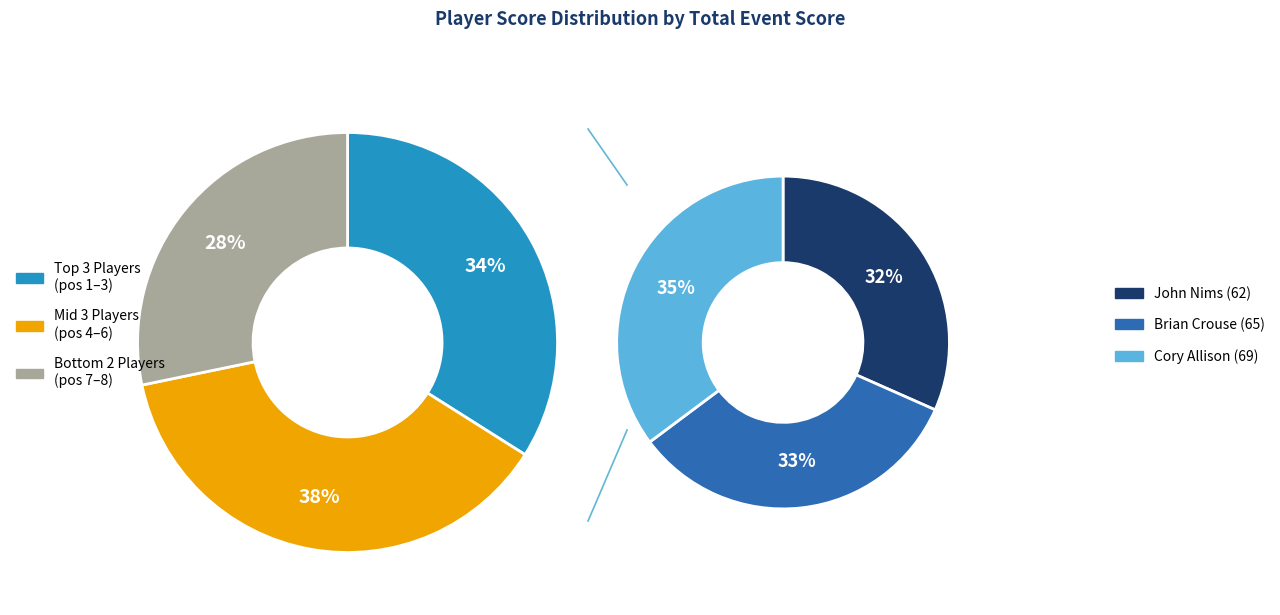

Does Cale Heath account for over 50% of the chart?

No